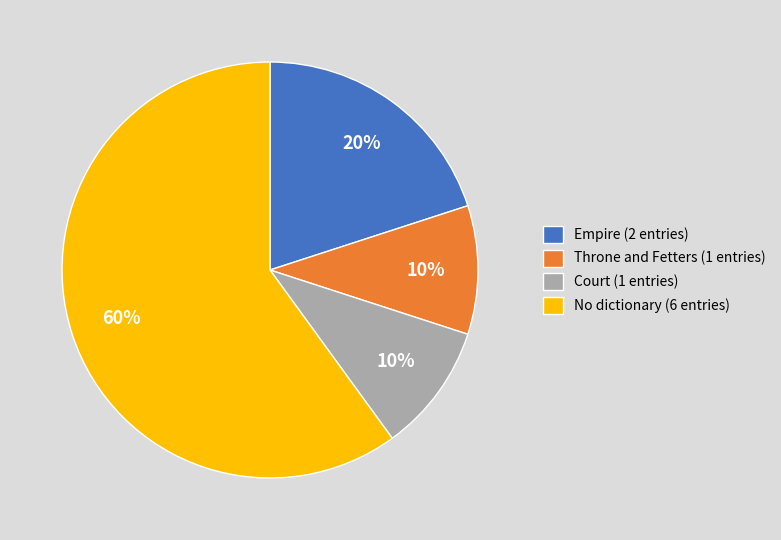

How many slices are in this pie chart?

4